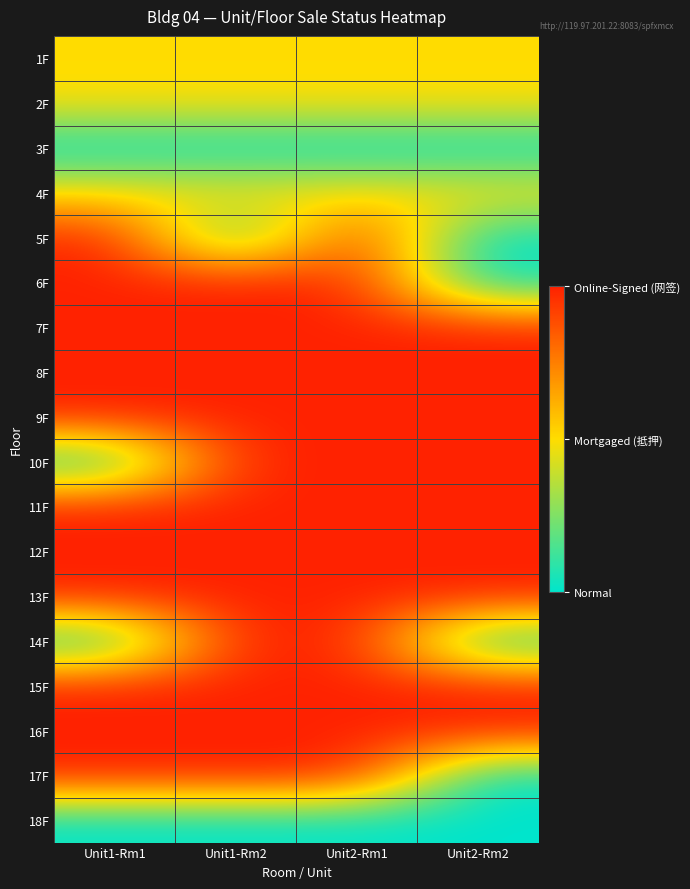

What is the greatest value displayed?

2